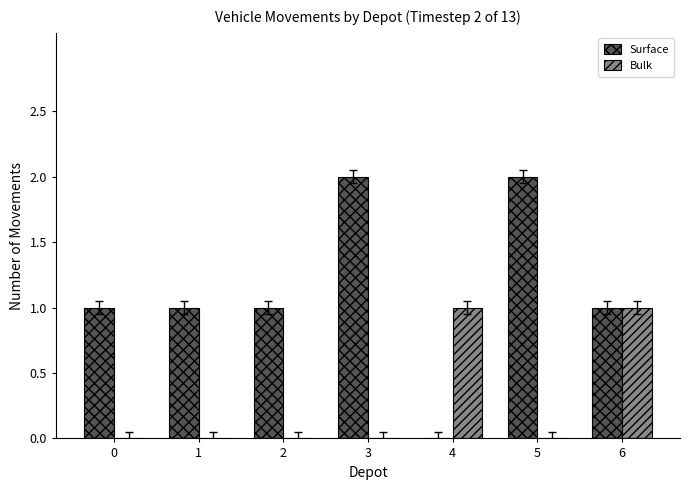

Reading left to right, what are all the values shown in this chart?

Surface: 0=1	1=1	2=1	3=2	4=0	5=2	6=1
Bulk: 0=0	1=0	2=0	3=0	4=1	5=0	6=1